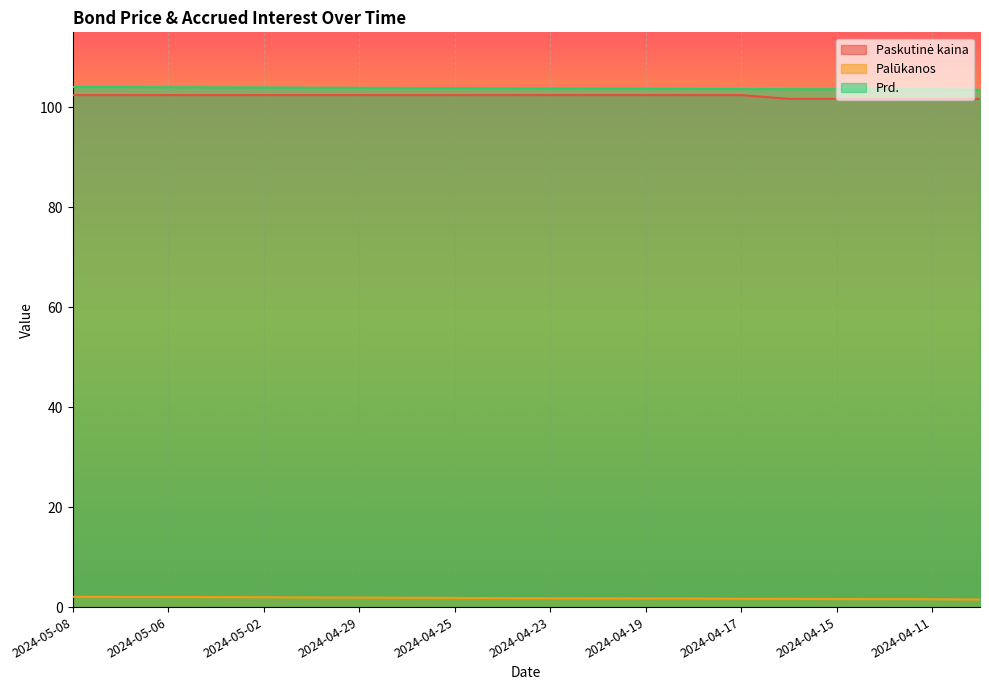

How many distinct data groups are displayed?

3